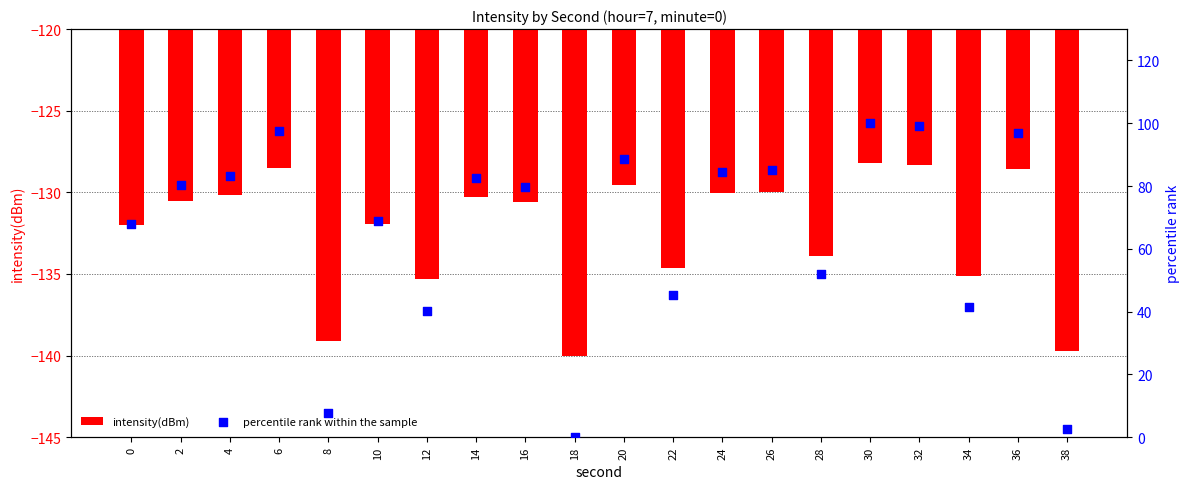

Is the value of intensity(dBm) at 34 greater than the value of percentile rank within the sample at 36?

No